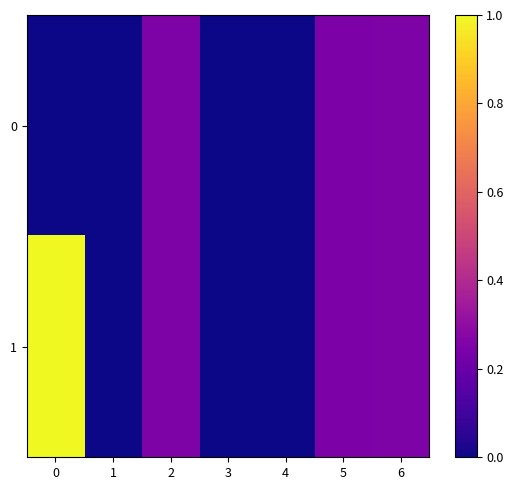

Reading left to right, what are all the values shown in this chart?

0: 0=0.0	1=0.0	2=0.2	3=0.0	4=-0.0	5=0.2	6=0.2
1: 0=1.0	1=0.0	2=0.2	3=0.0	4=-0.0	5=0.2	6=0.2